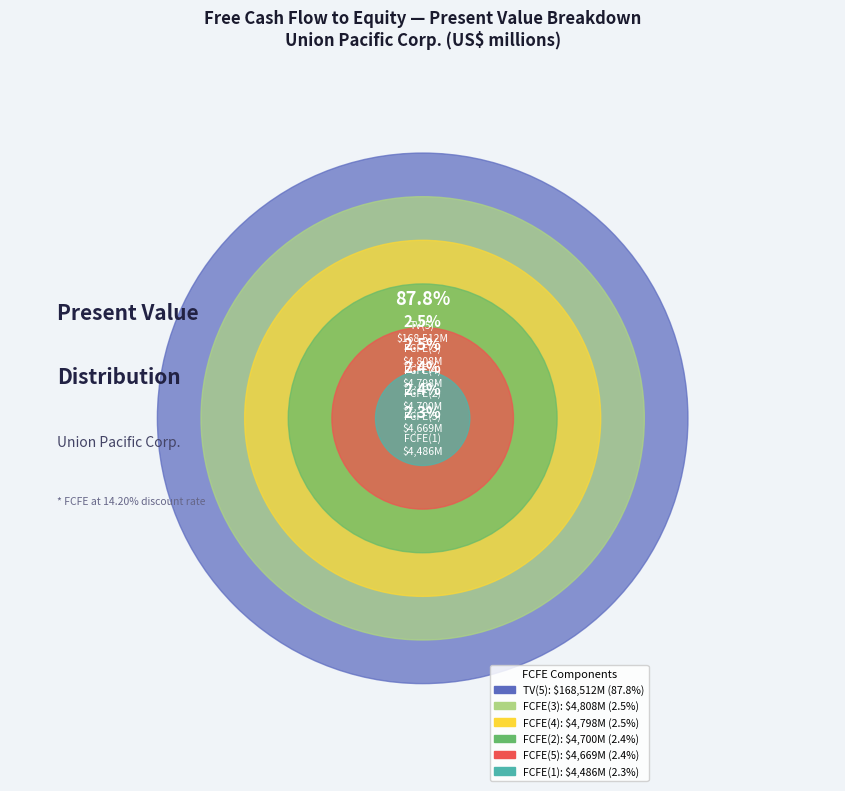

To the nearest percent, what portion does FCFE(1) represent?

2%